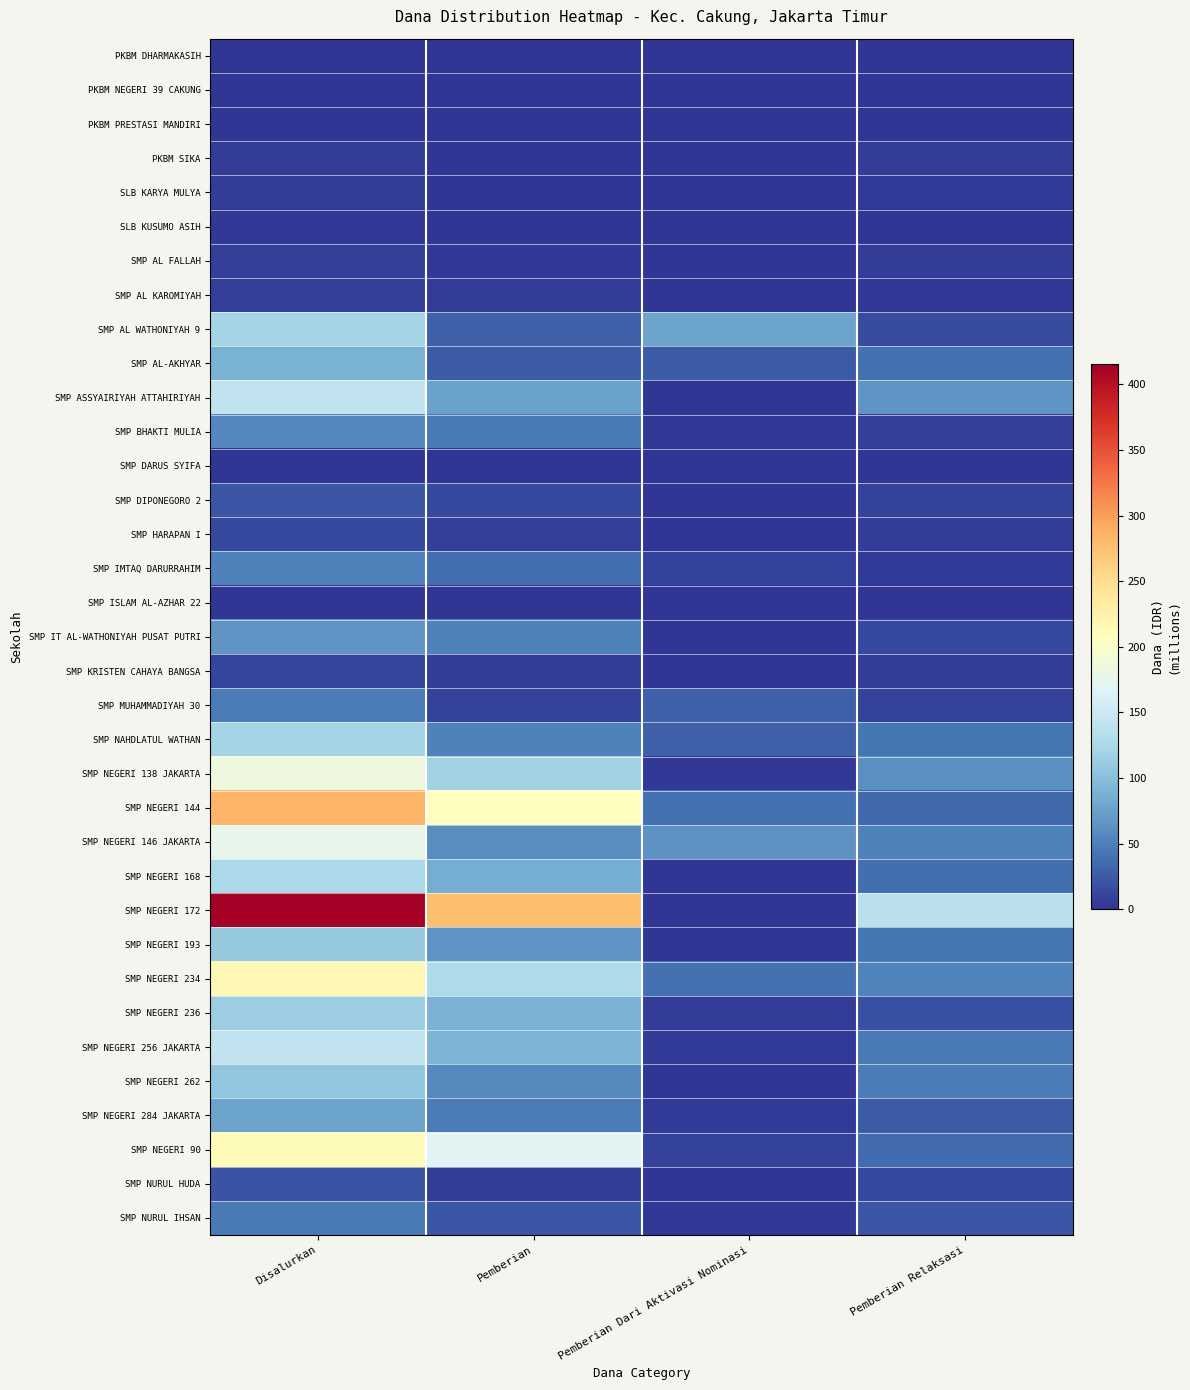

How many series are shown in this chart?

35